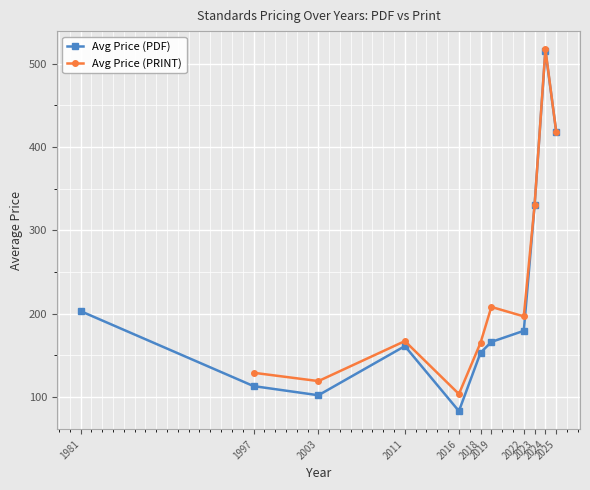

At which category is the sum across all series the highest?

2024